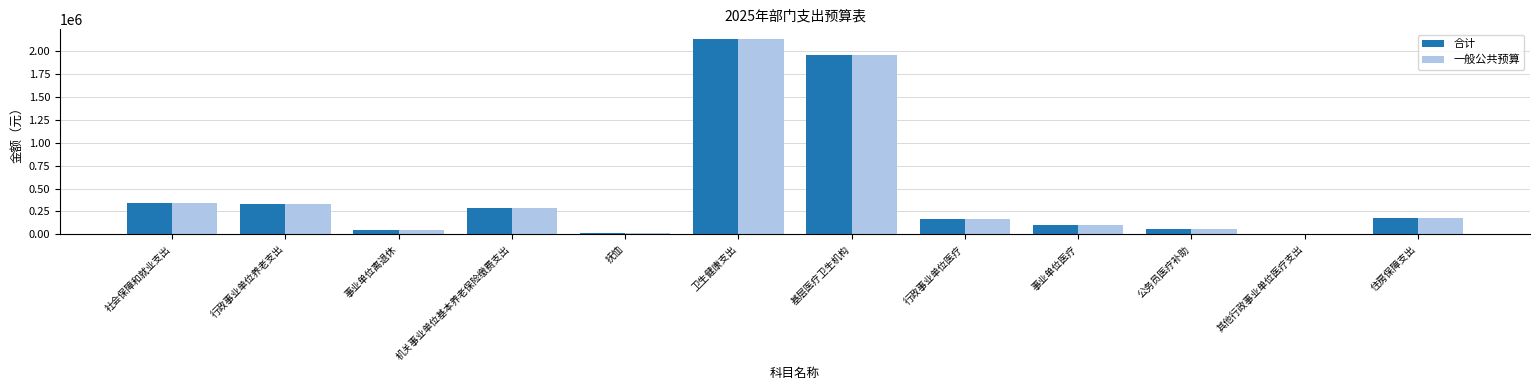

What is the maximum value for 一般公共预算?

2135044